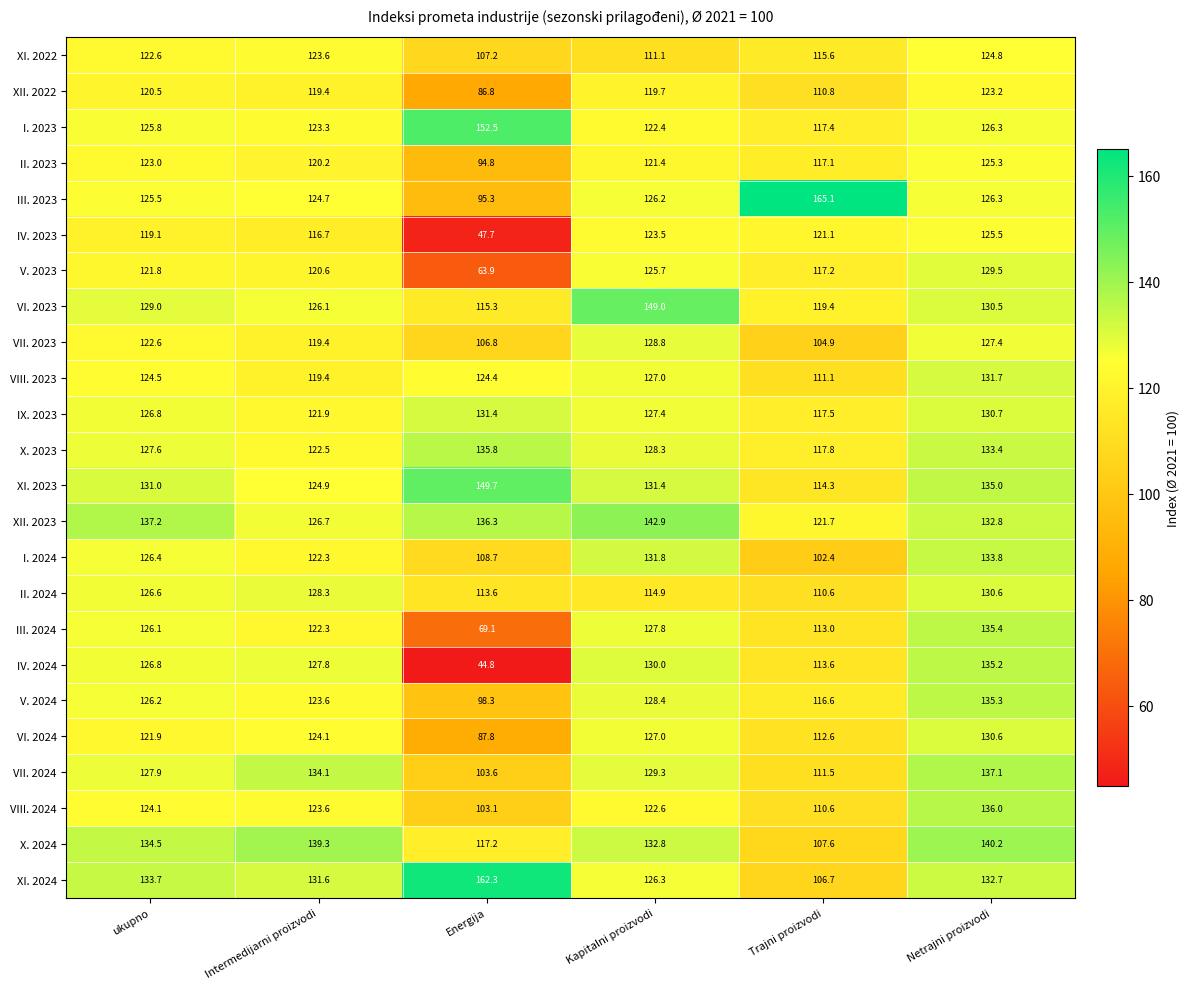

At which label does X. 2024 reach its minimum?

Trajni proizvodi